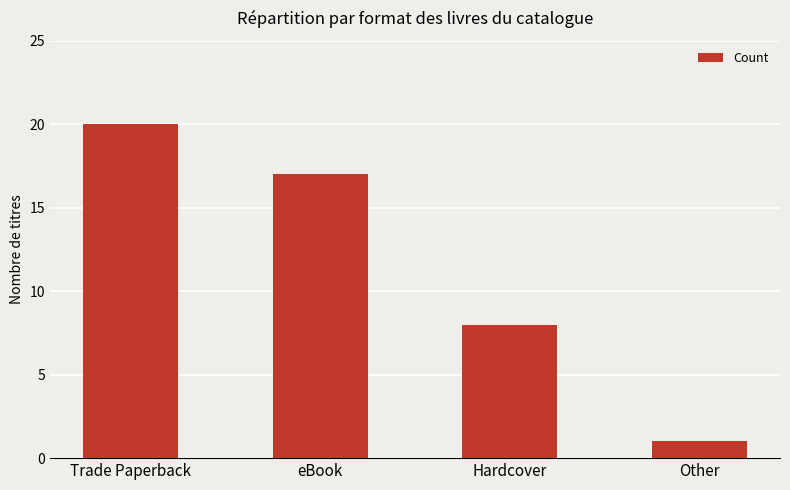

Reading right to left, what are all the values shown in this chart?

Other=1	Hardcover=8	eBook=17	Trade Paperback=20